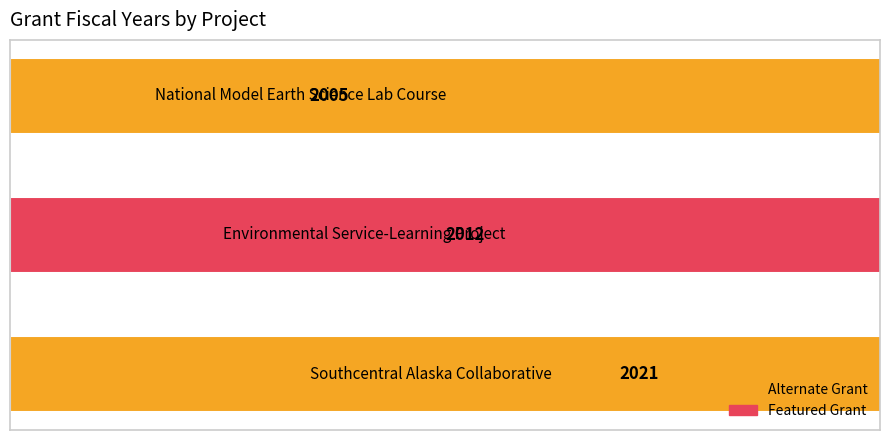

Count the number of values greater than 2012.

1